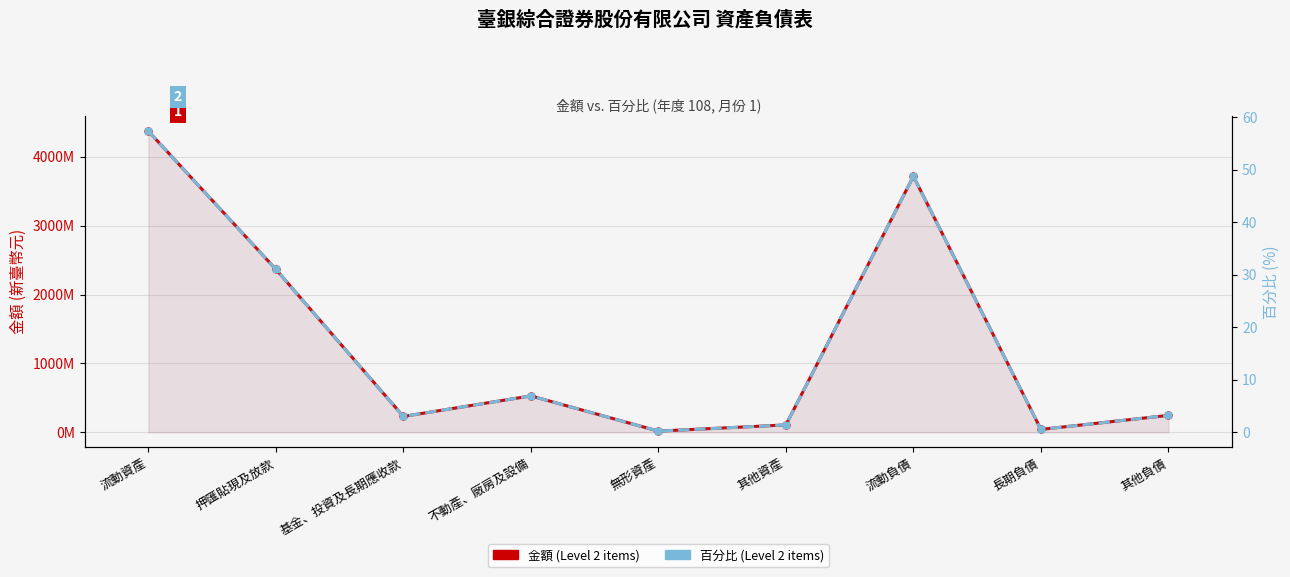

What is the lowest value of the 金額 (Level 2 items) series?

16797890.0